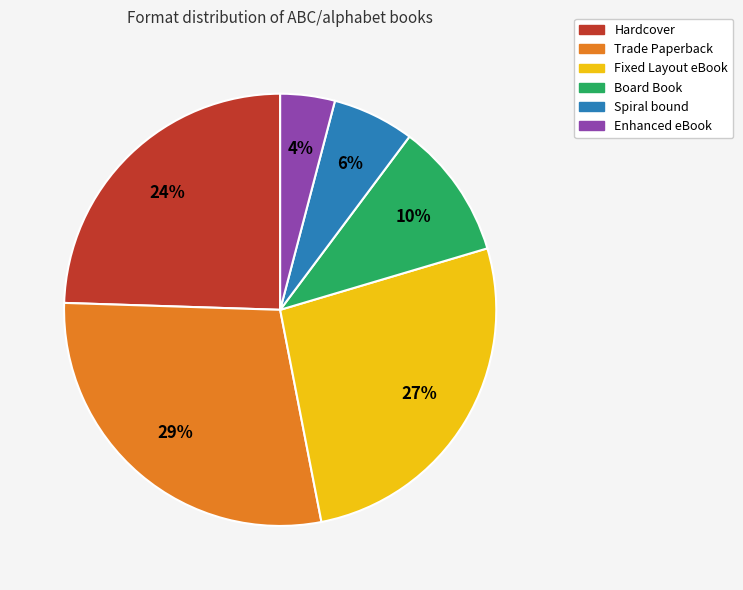

Is it true that Hardcover is 19% of the pie?

False